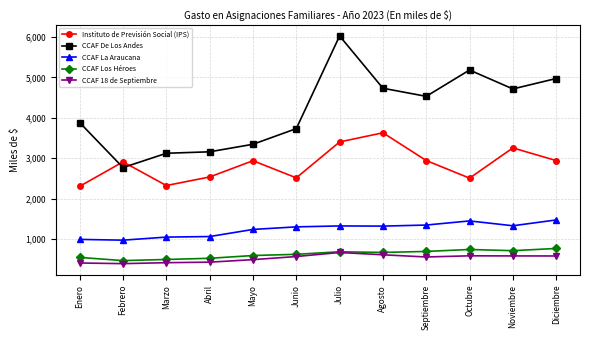

At which category is the sum across all series the highest?

Julio